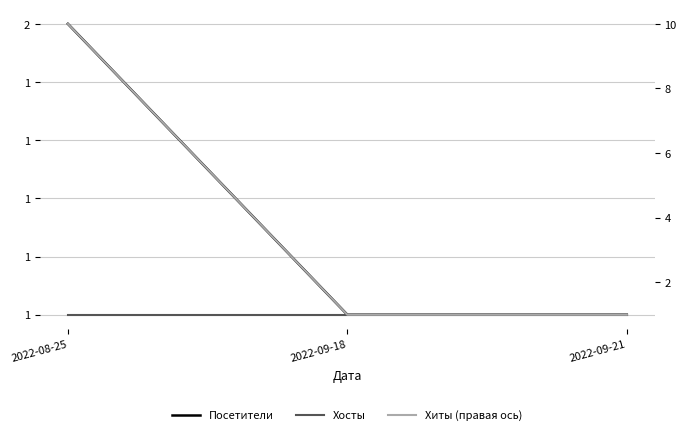

What is the average value of the Хосты series?

1